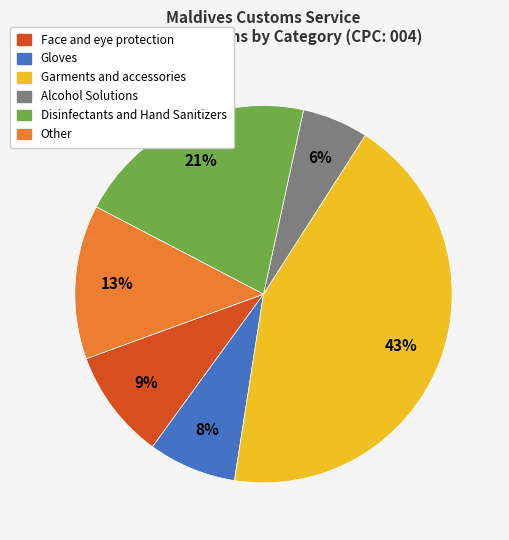

How many slices are in this pie chart?

6